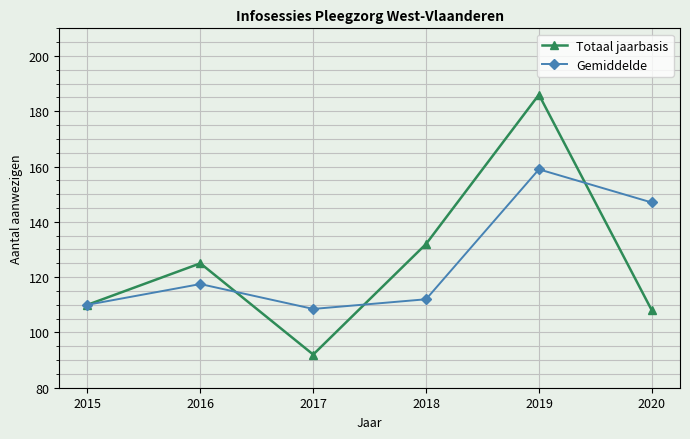

What is the value of the Totaal jaarbasis point at the 1st from the left?

110.0